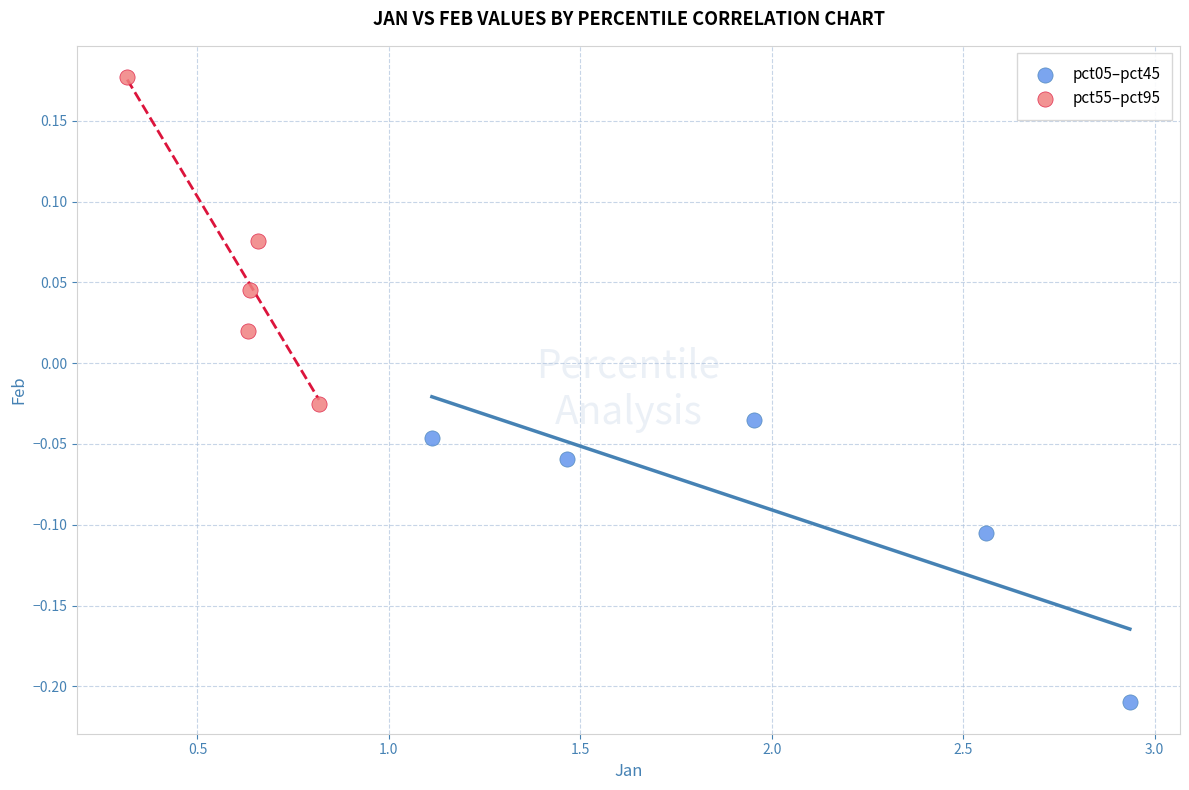

Which series reaches the maximum Y coordinate?

pct55–pct95